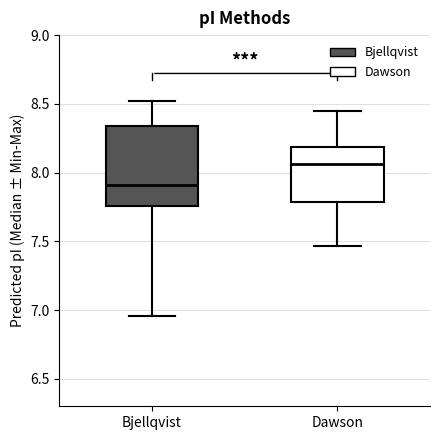

Which box is the tallest, from its lower edge to its upper edge?

Bjellqvist